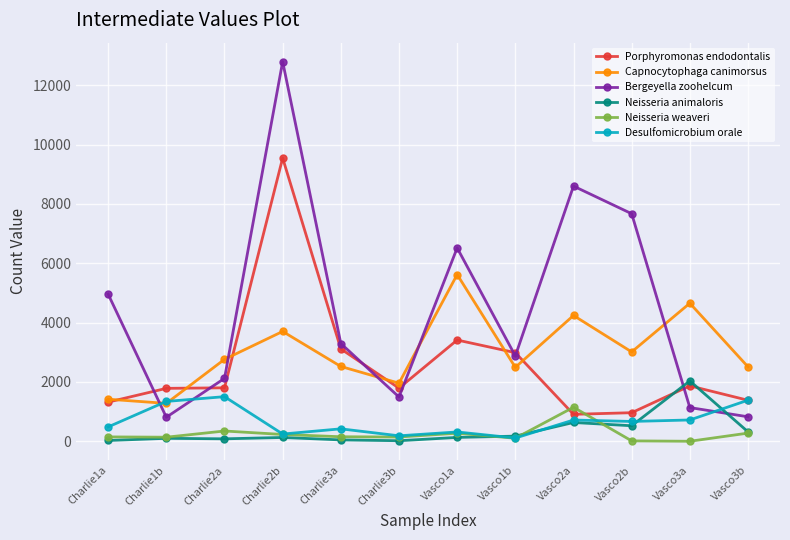

What is the label of the 9th point from the left?

Vasco2a